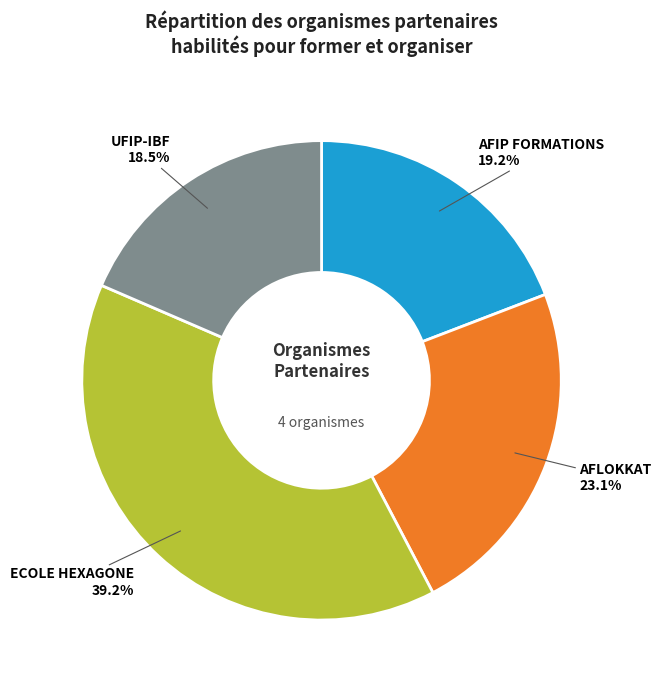

How many slices are in this pie chart?

4